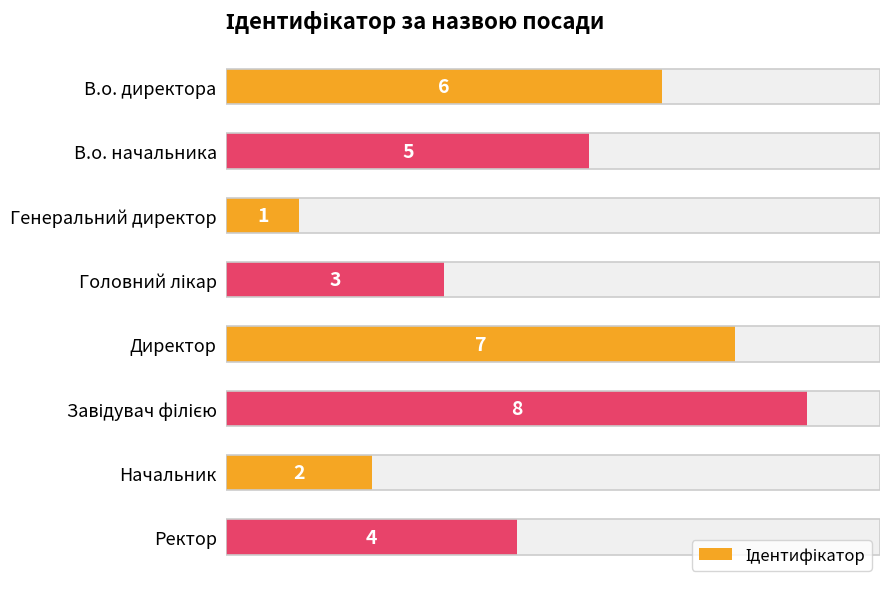

What is the sum of the values at В.о. начальника and Генеральний директор?

6